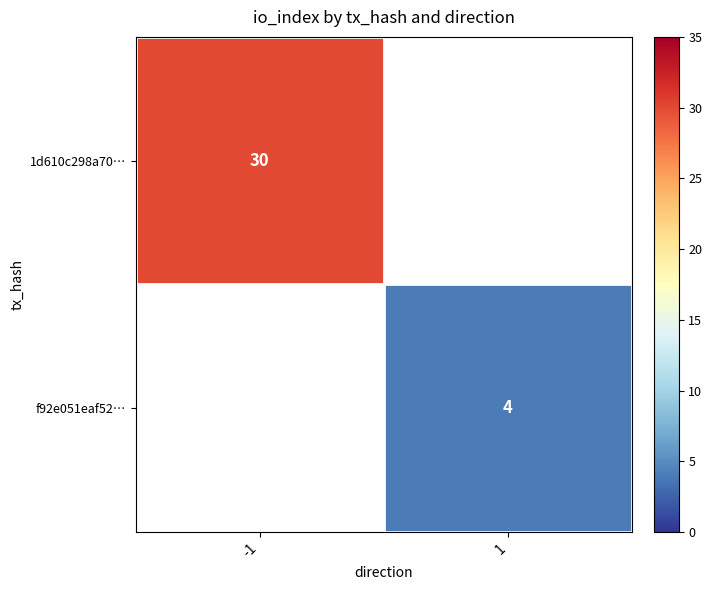

How many series are shown in this chart?

2